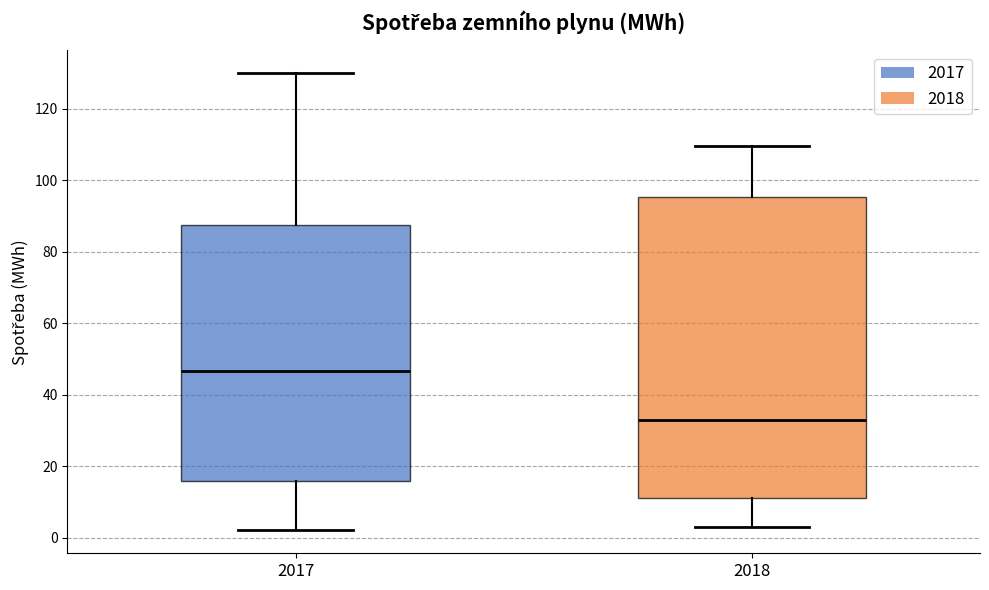

Which box is the tallest, from its lower edge to its upper edge?

2018